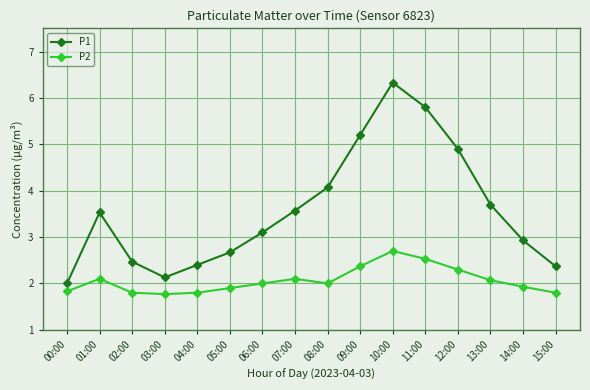

Read the P2 value at 15:00.

1.8